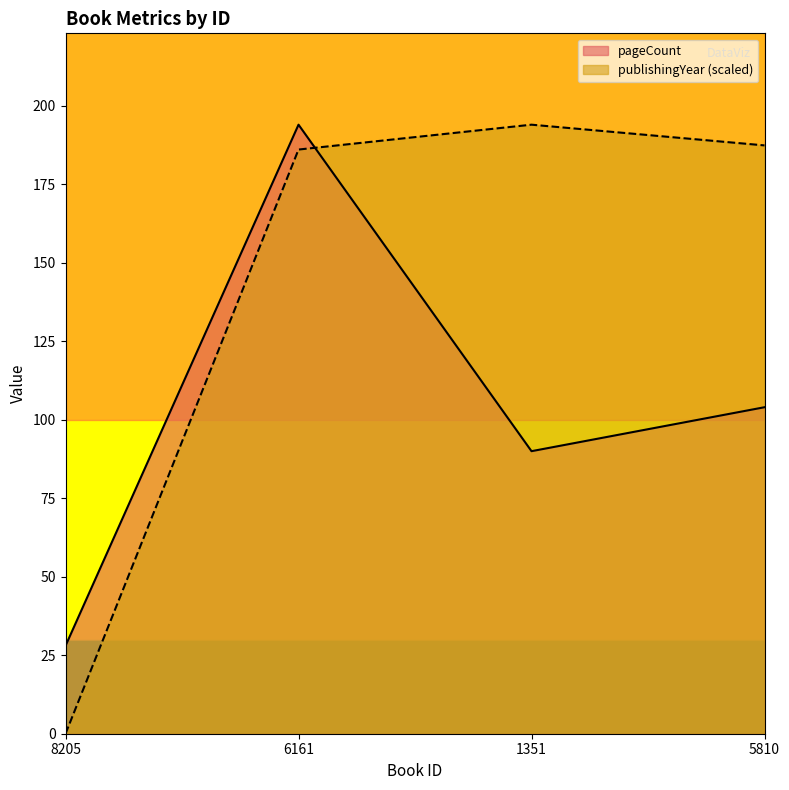

At which label does pageCount reach its peak?

6161